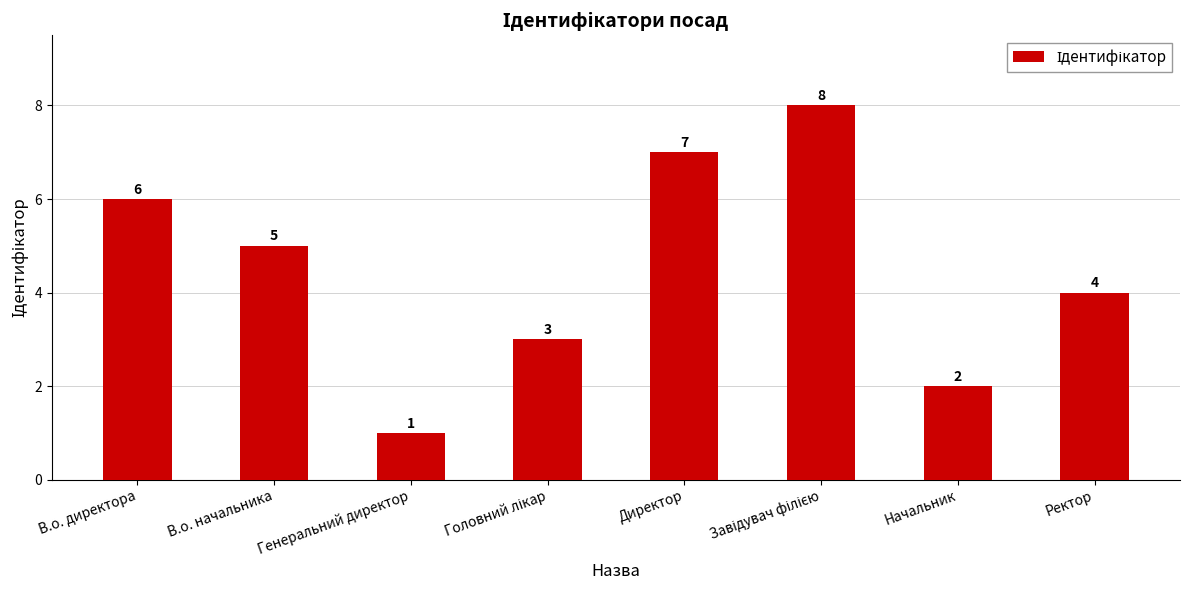

What is the maximum value shown in the chart?

8